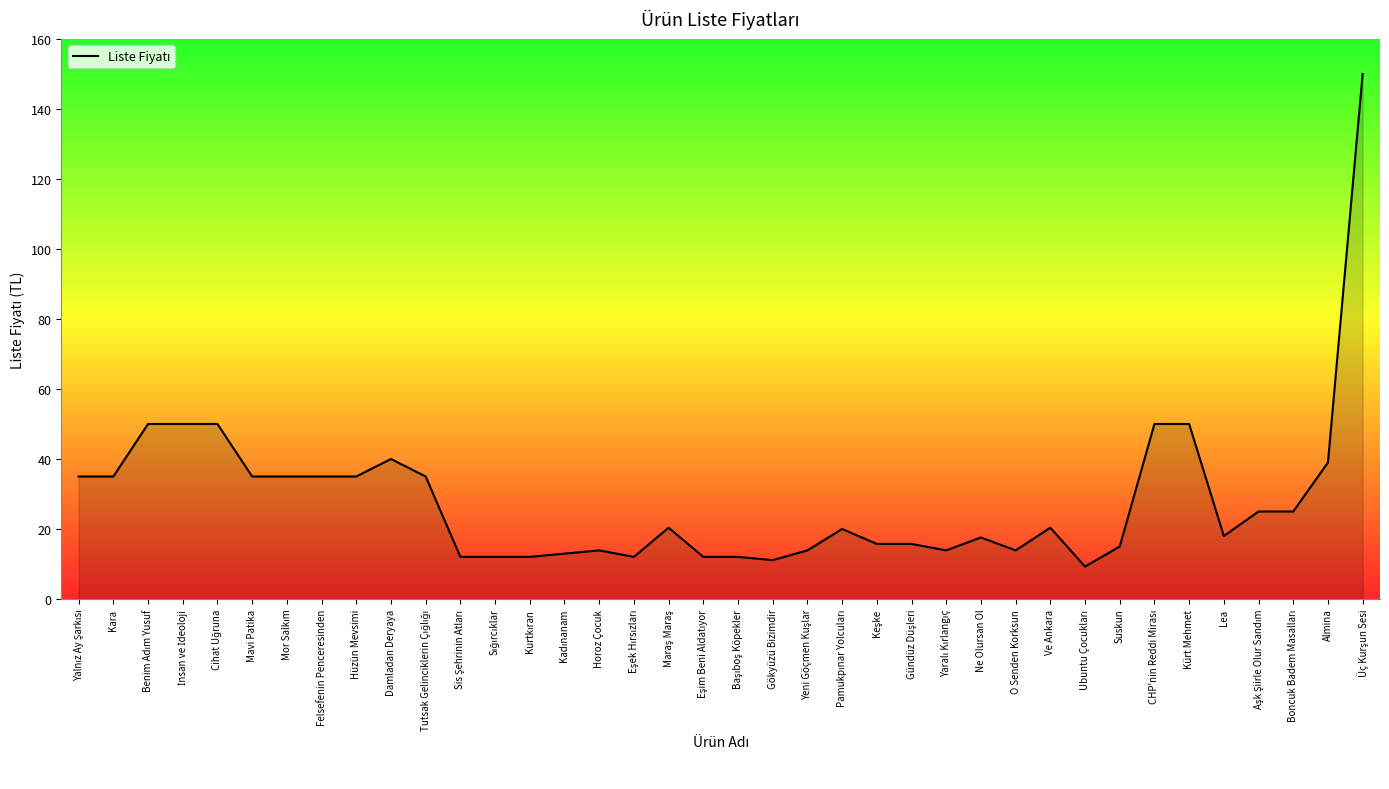

What is the minimum value shown in the chart?

9.3